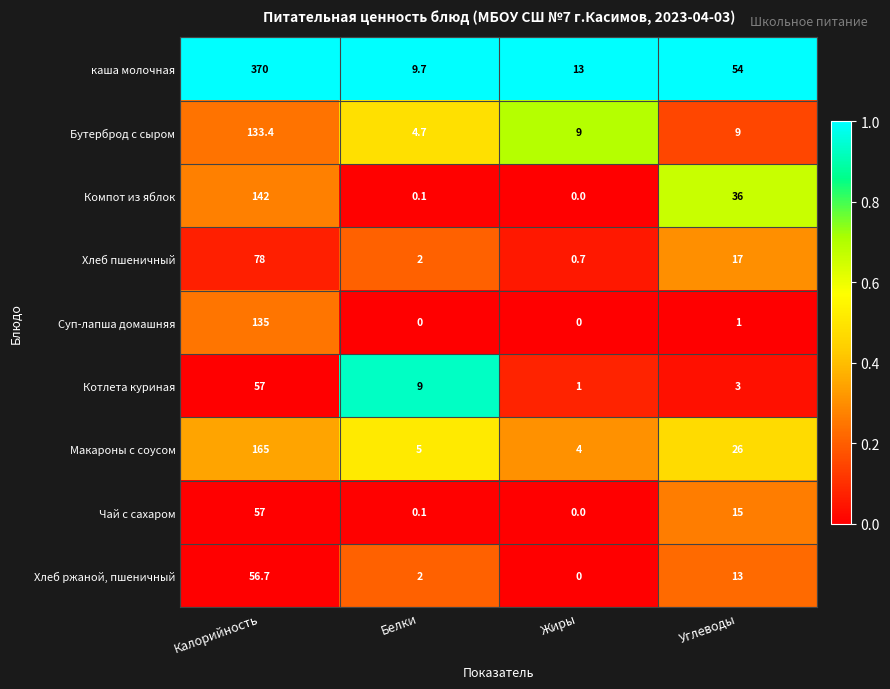

What is the sum of the Макароны с соусом values at Калорийность and Белки?

170.0